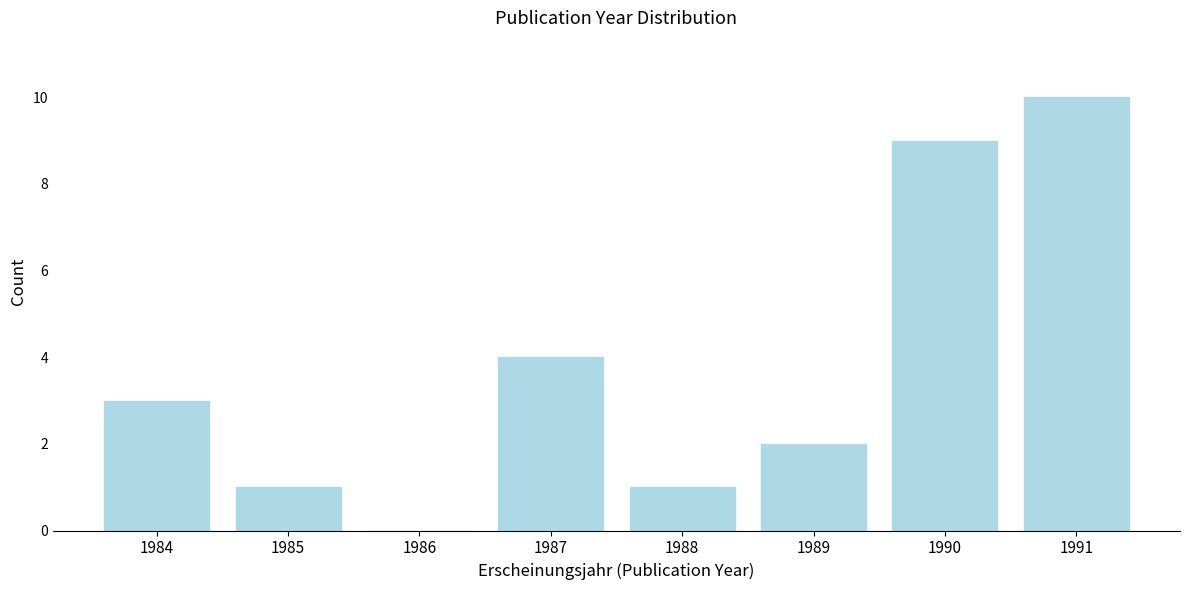

Reading left to right, transcribe all the data shown in this chart.

1984=3	1985=1	1986=0	1987=4	1988=1	1989=2	1990=9	1991=10